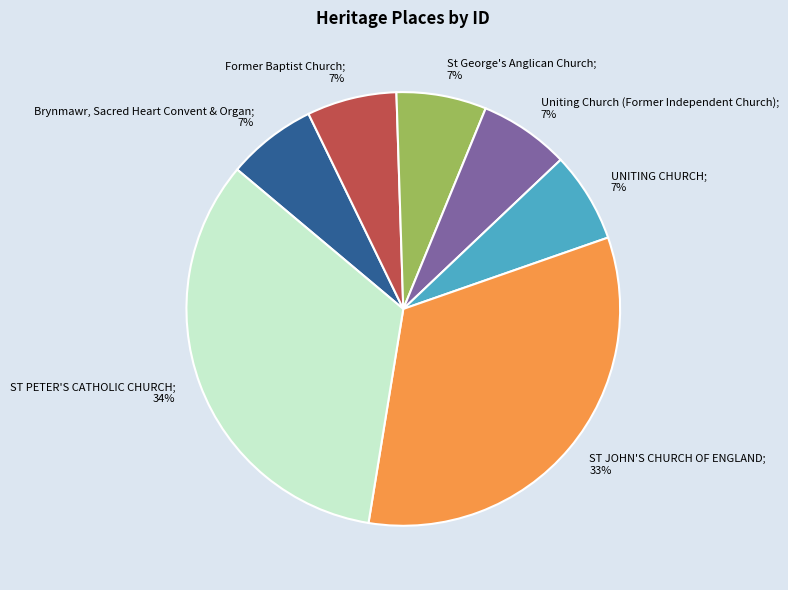

To the nearest percent, what is the average slice percentage?

14%